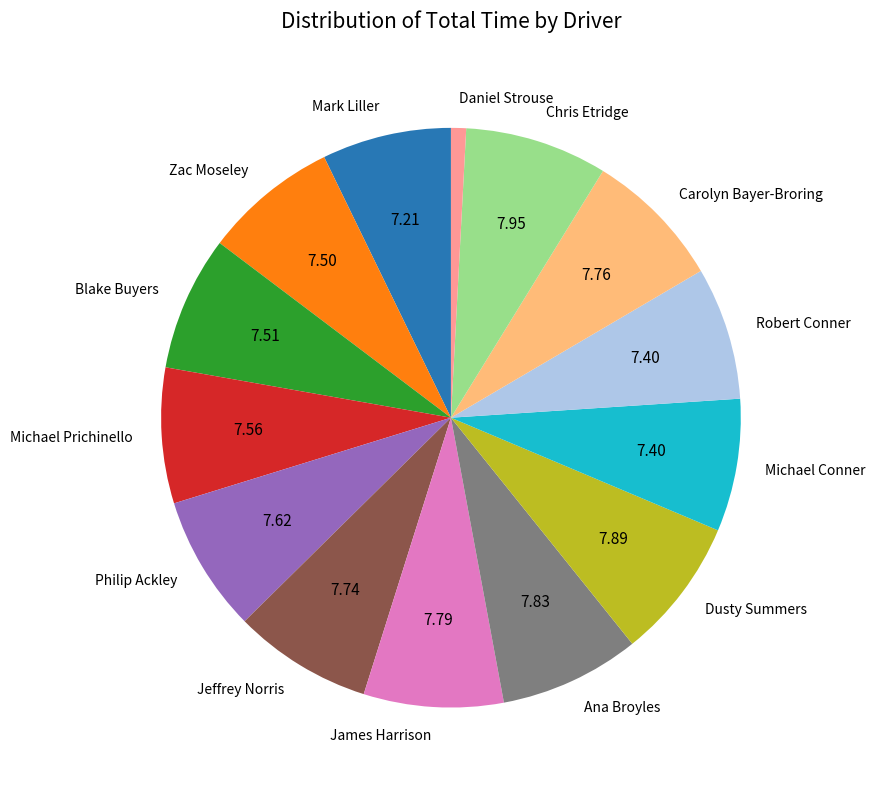

What is the smallest slice in the pie chart?

Daniel Strouse